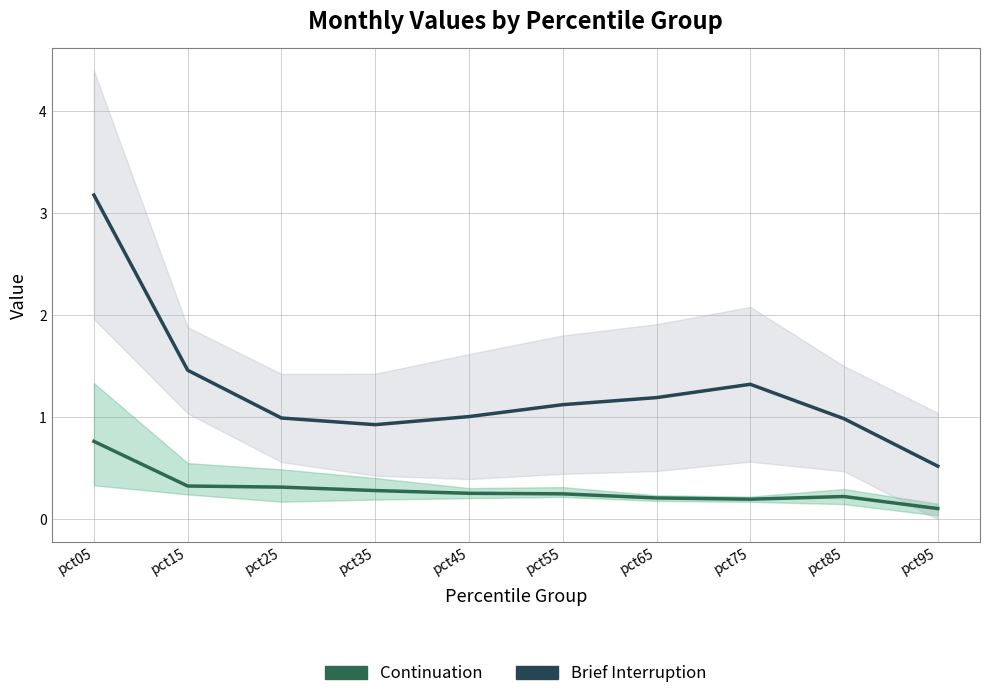

What is the sum of the Continuation values at pct85 and pct05?

1.0